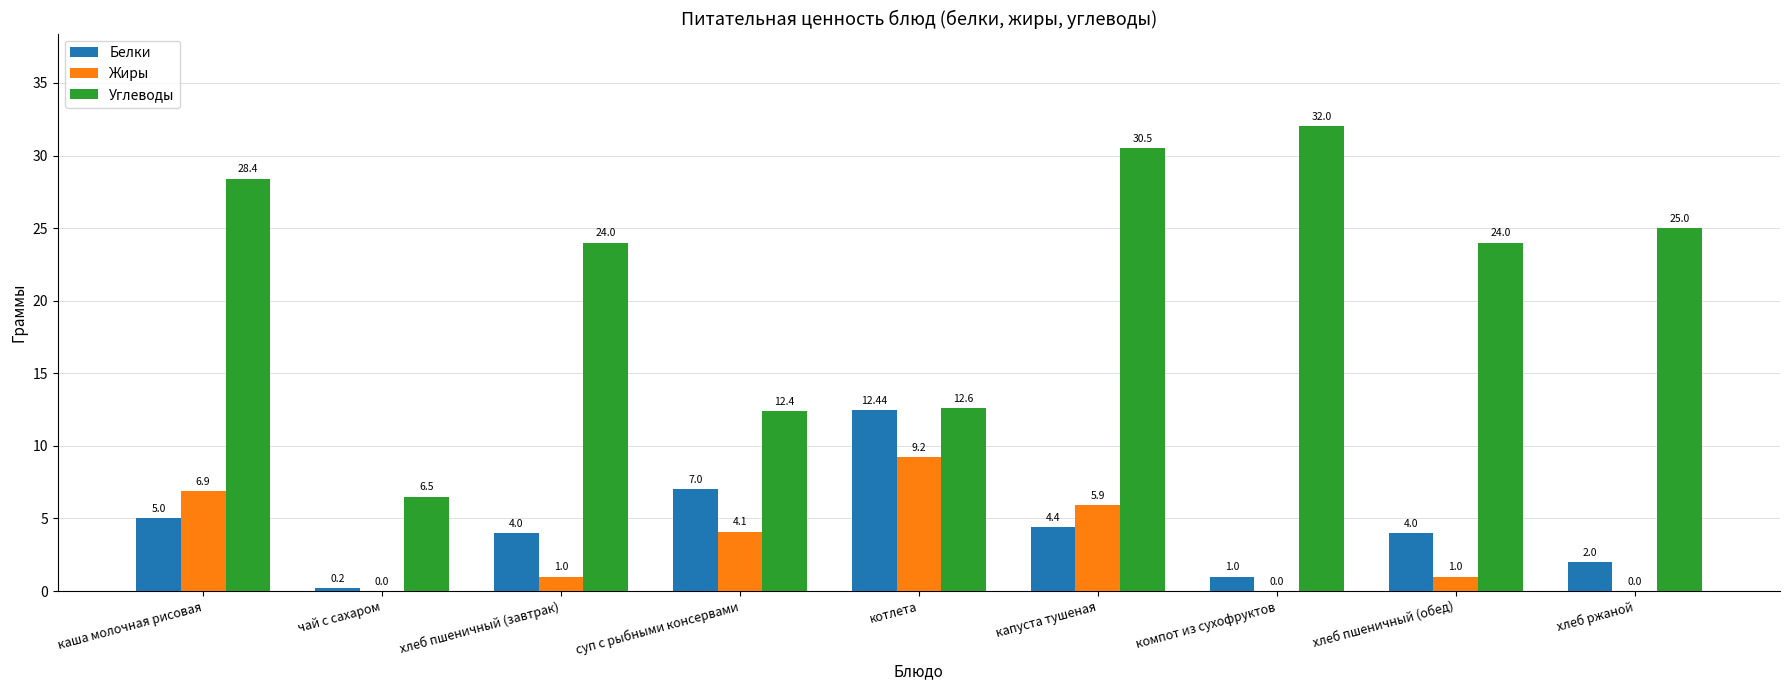

Count the number of data series in this chart.

3